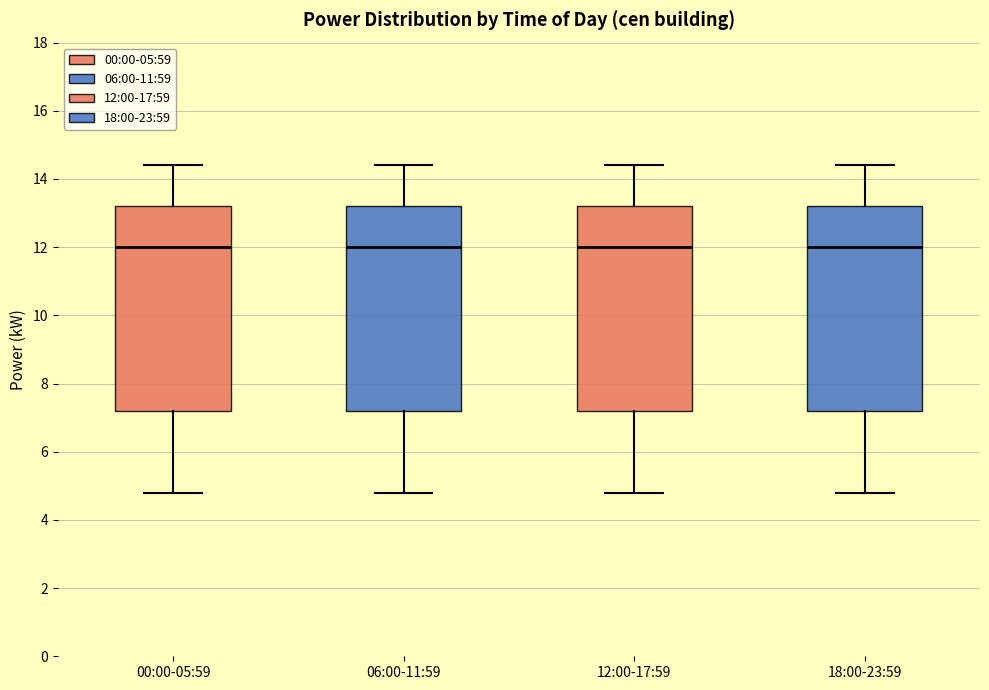

Reading left to right, read every box against the y-axis: the position of its median line, the range the box covers, and the ends of its whiskers. The values are not printed on the chart, so give them approximately, as read against the axis.

00:00-05:59: median 12.0, box 7.2 to 13.2, whiskers 4.8 to 14.4
06:00-11:59: median 12.0, box 7.2 to 13.2, whiskers 4.8 to 14.4
12:00-17:59: median 12.0, box 7.2 to 13.2, whiskers 4.8 to 14.4
18:00-23:59: median 12.0, box 7.2 to 13.2, whiskers 4.8 to 14.4